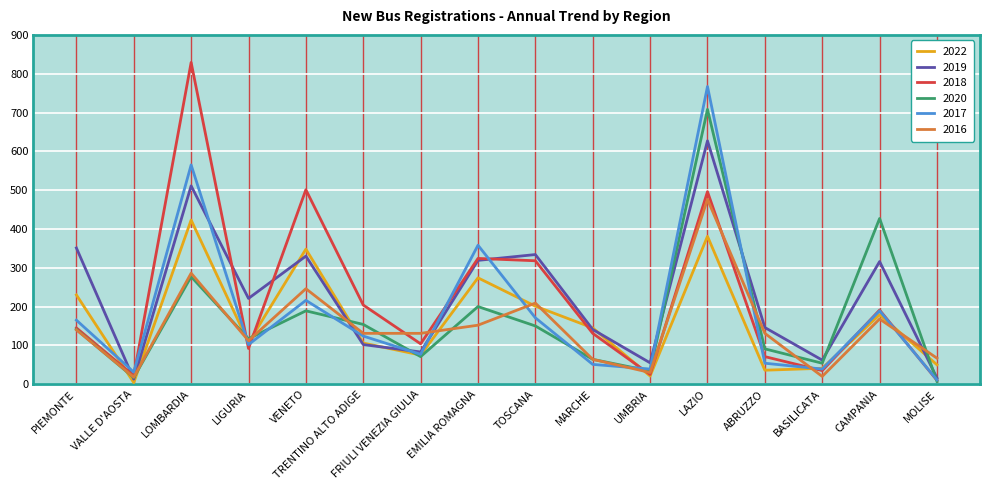

At which category does 2017 reach its first local peak?

LOMBARDIA